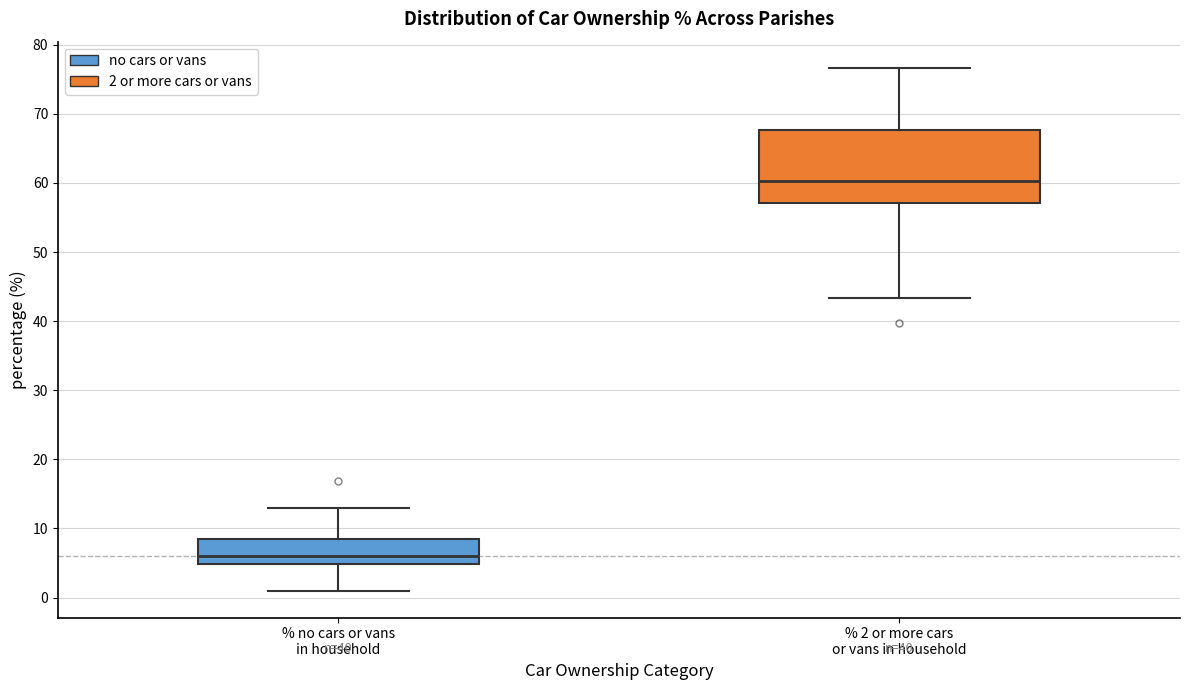

Where is the upper edge of the box for % 2 or more cars or vans in household on the y-axis? The values are not printed on the chart, so give them approximately, as read against the axis.

68